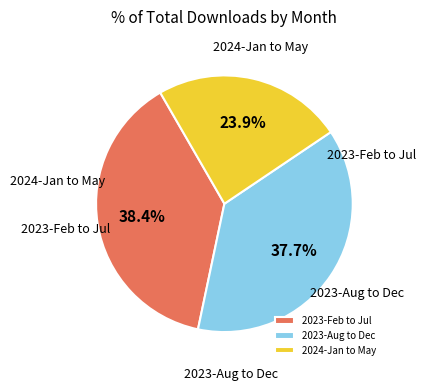

Does 2024-Jan to May account for over 50% of the chart?

No